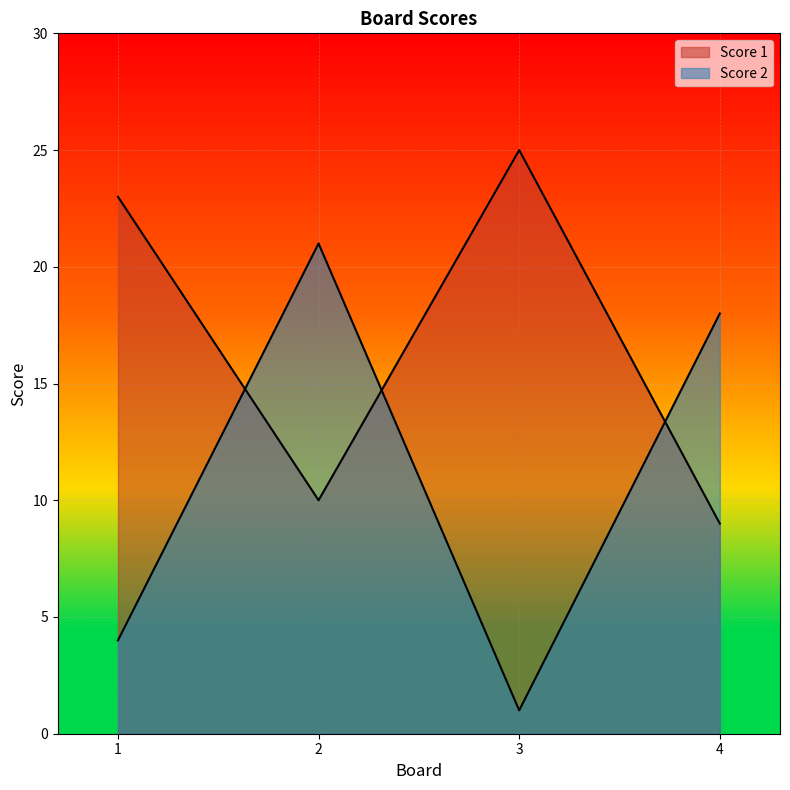

Count the number of data series in this chart.

2